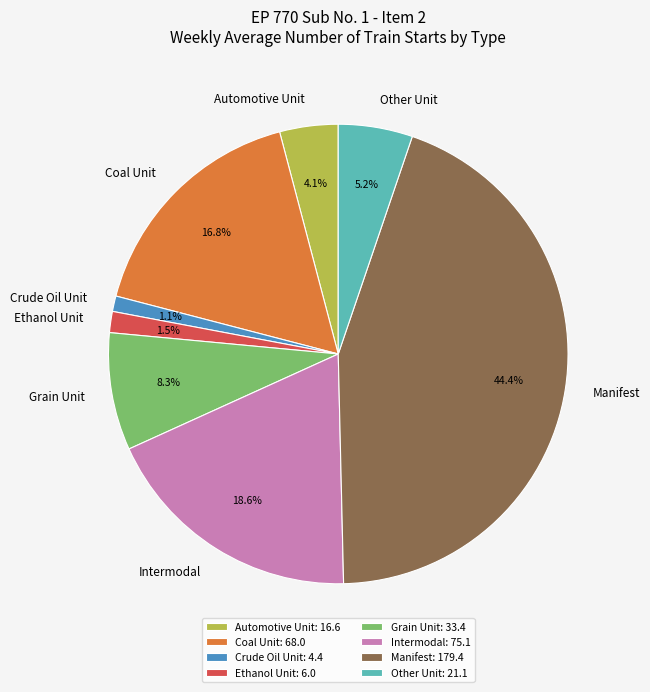

Which has a higher value, Automotive Unit or Manifest?

Manifest